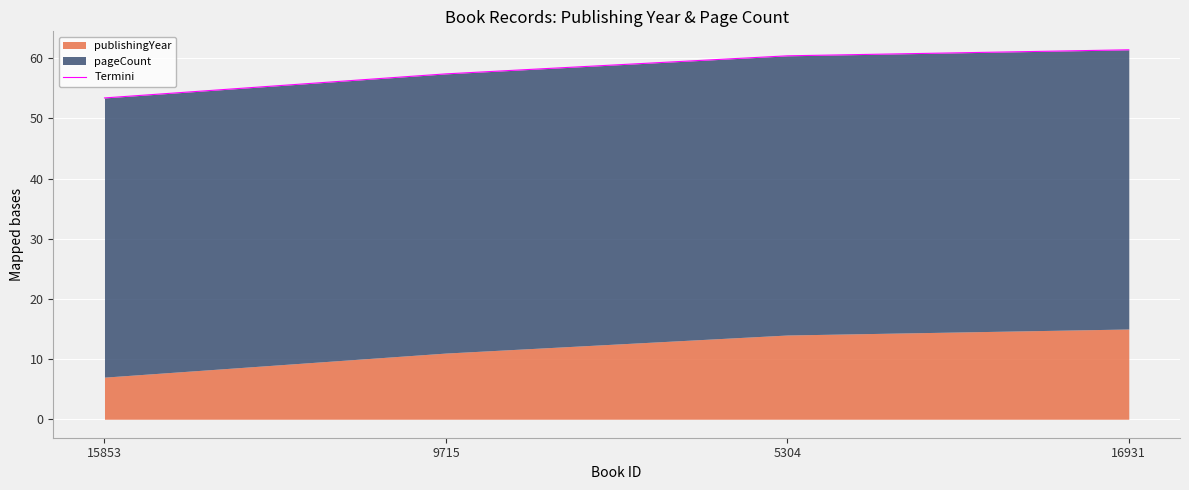

What is the minimum value shown in the chart?

53.4